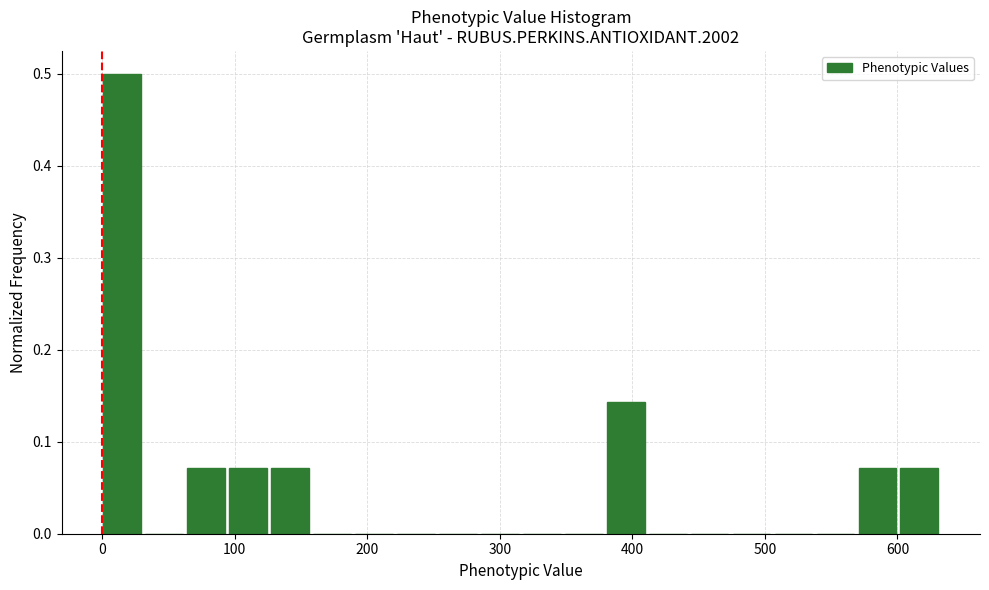

Around what value on the x-axis is the tallest bar? Give the approximate position of its centre, as read against the axis.

20